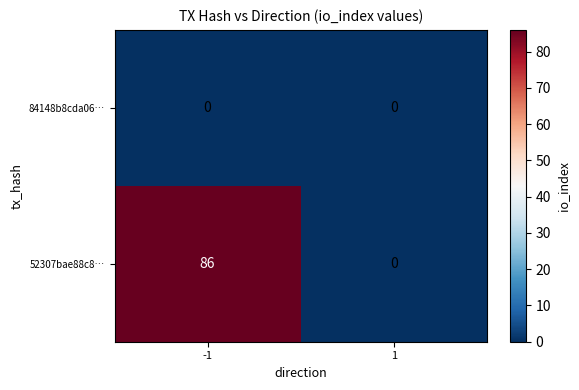

Reading left to right, what are all the values shown in this chart?

84148b8cda06…: 0	0
52307bae88c8…: 86	0